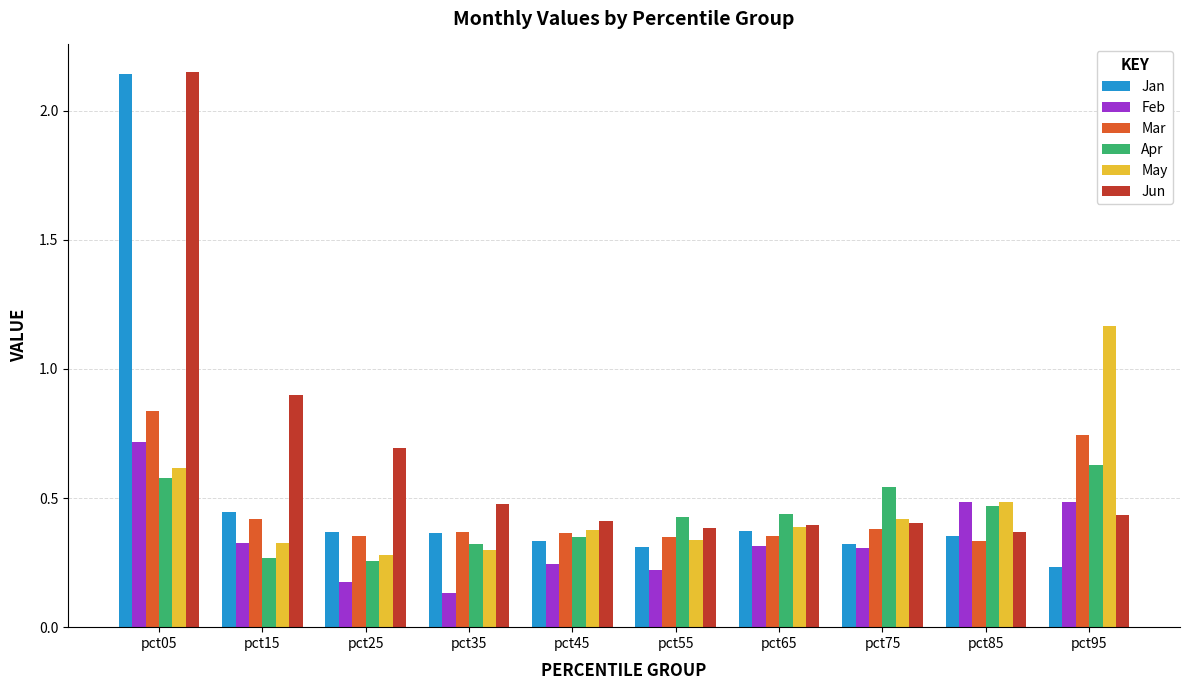

At which category does the chart reach its peak across all series?

pct05